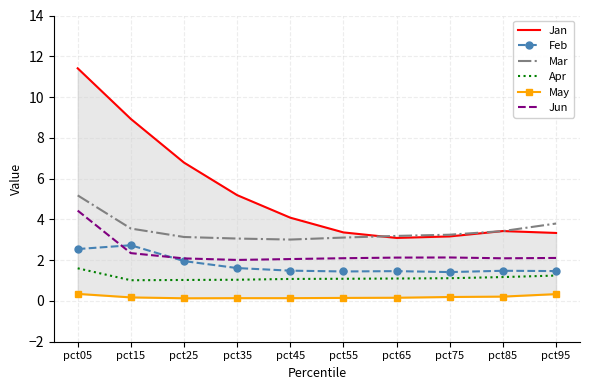

What is the difference between the Jun values at pct35 and pct85?

0.1